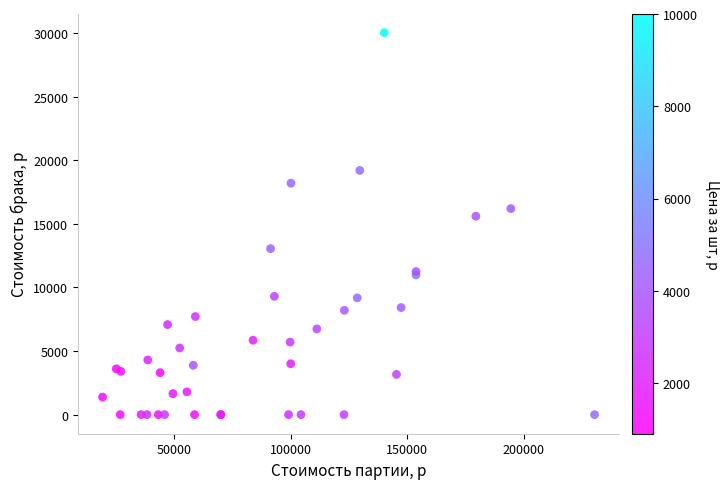

What Y value in the scatter plot is closest to 15015?

15600